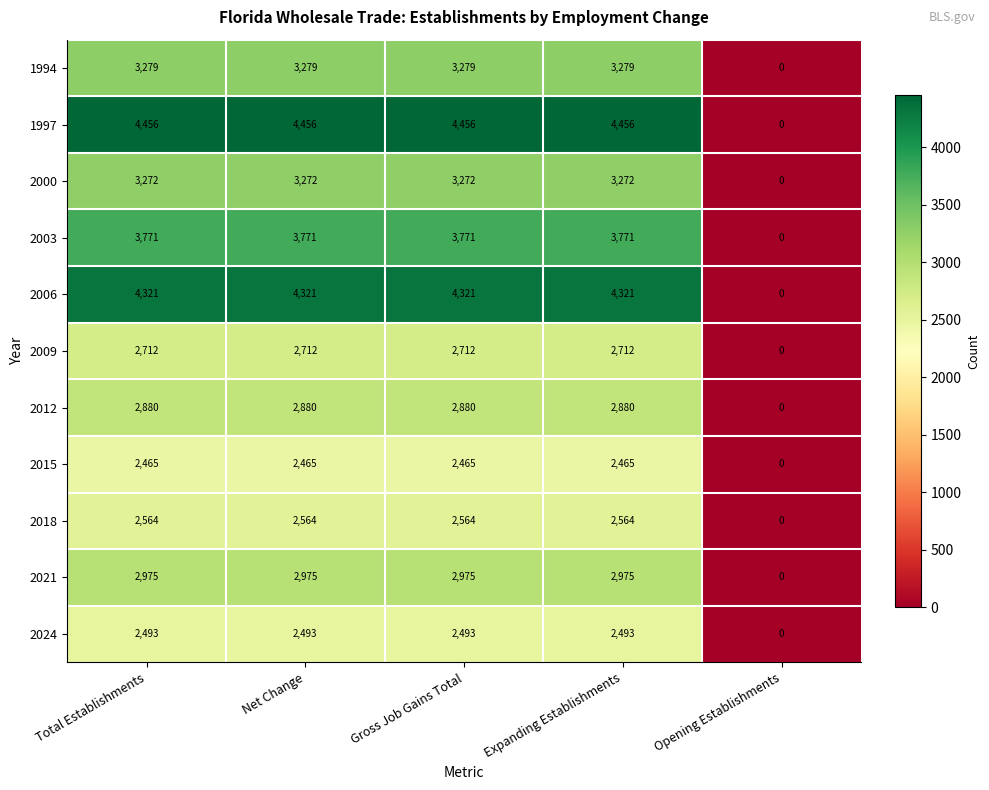

How many series are shown in this chart?

11